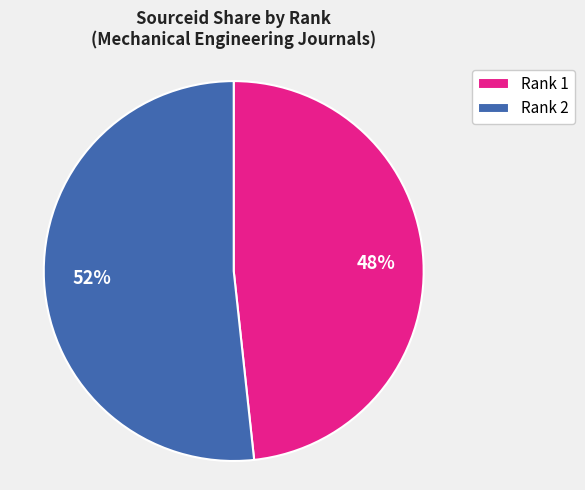

Combined, do Rank 2 and Rank 1 account for over 50%?

Yes